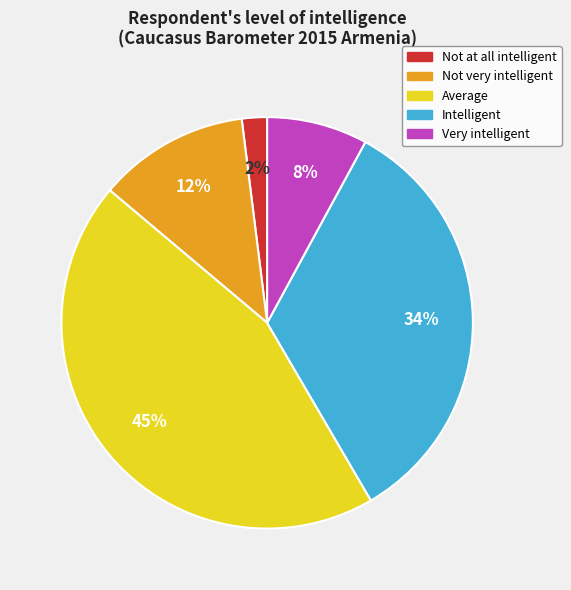

To the nearest percent, what portion does Average represent?

45%